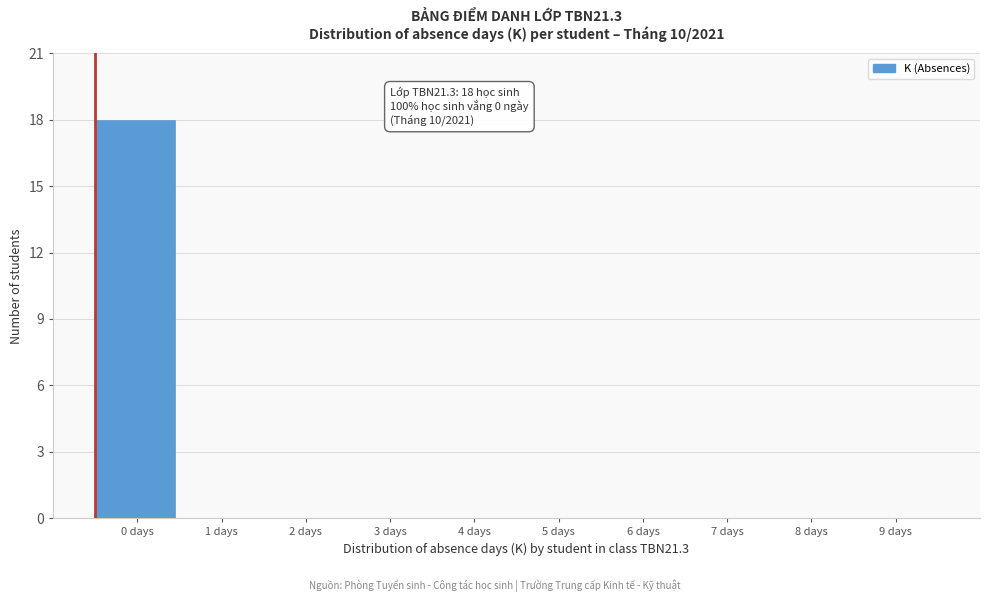

Reading left to right, what are all the values shown in this chart?

0 days=18	1 days=0	2 days=0	3 days=0	4 days=0	5 days=0	6 days=0	7 days=0	8 days=0	9 days=0